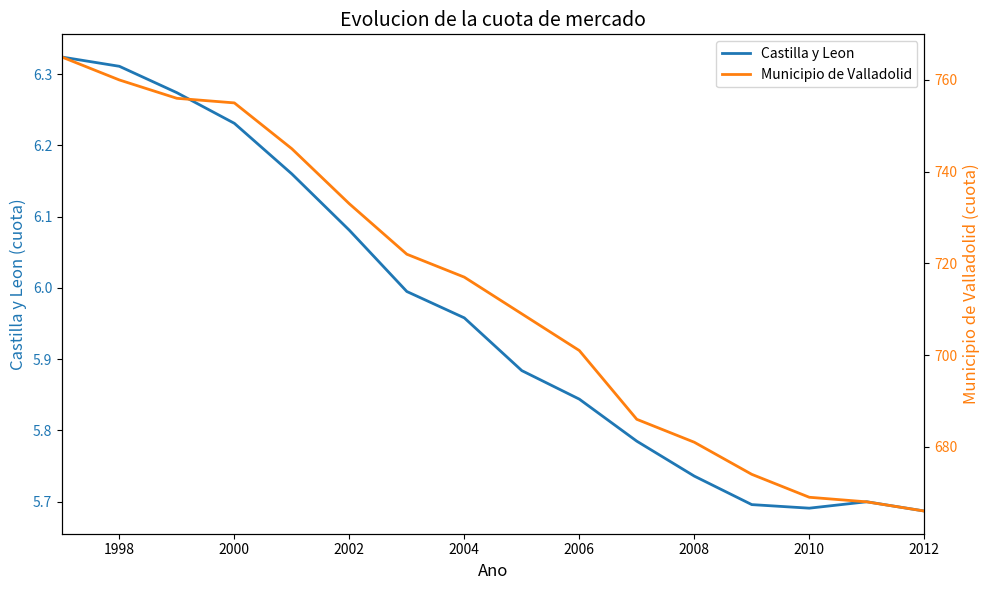

At which category does the chart reach its minimum across all series?

2012